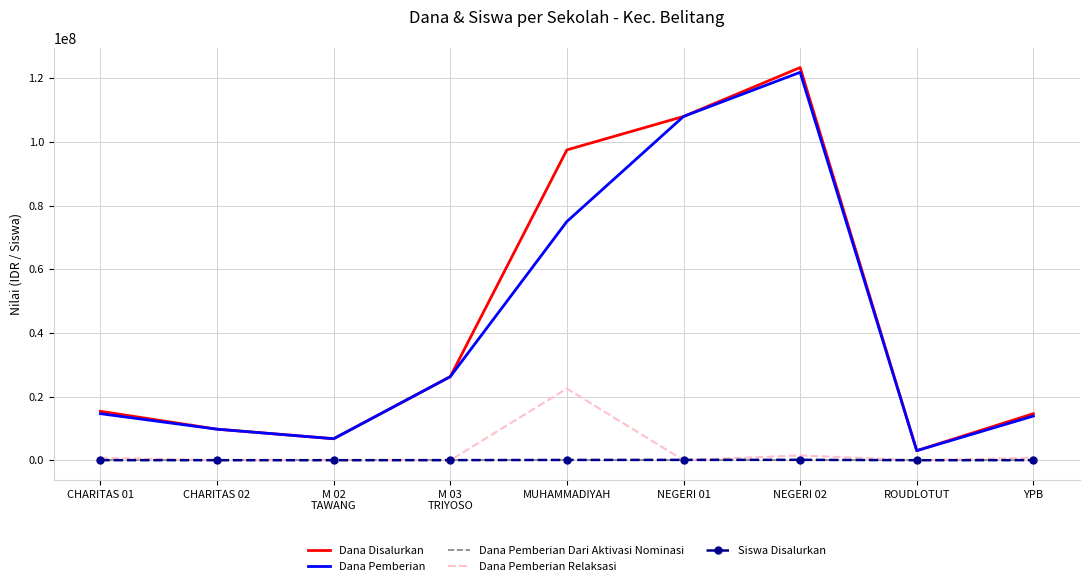

At which label does Dana Pemberian Relaksasi reach its peak?

MUHAMMADIYAH